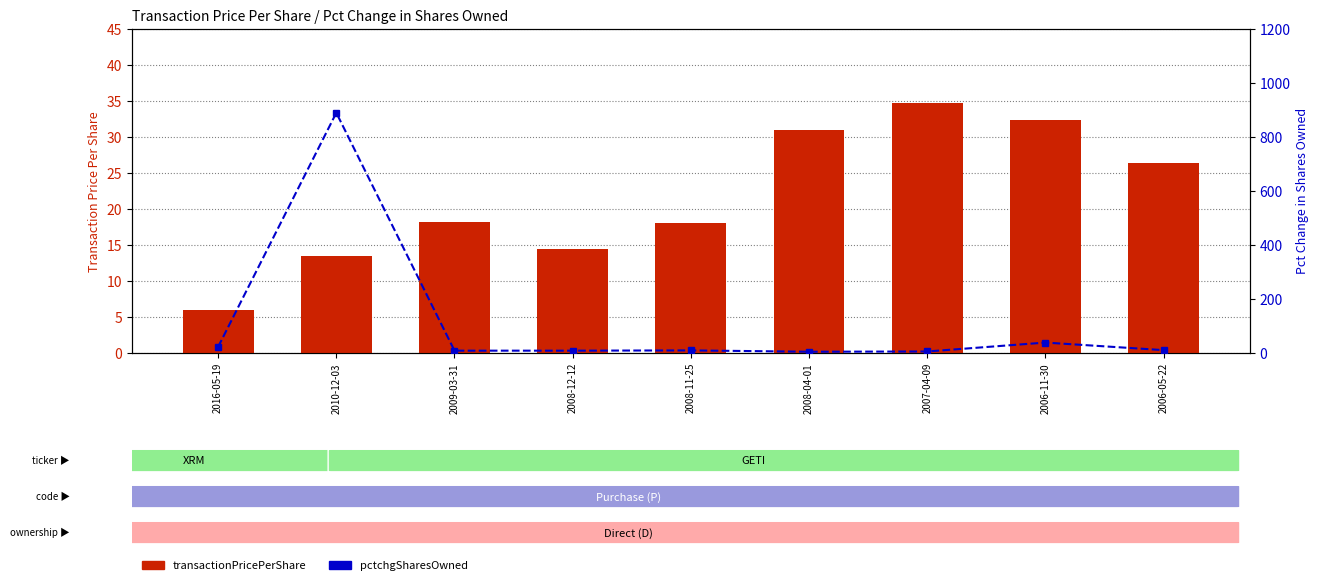

Which series has the largest total across all categories?

pctchgSharesOwned